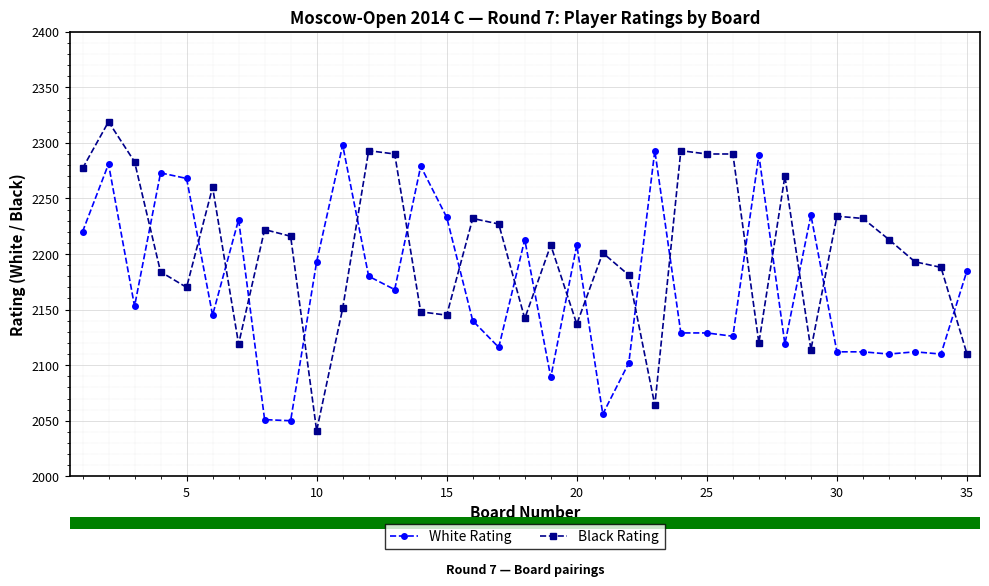

What is the value of the Black Rating point at the 18th from the left?

2142